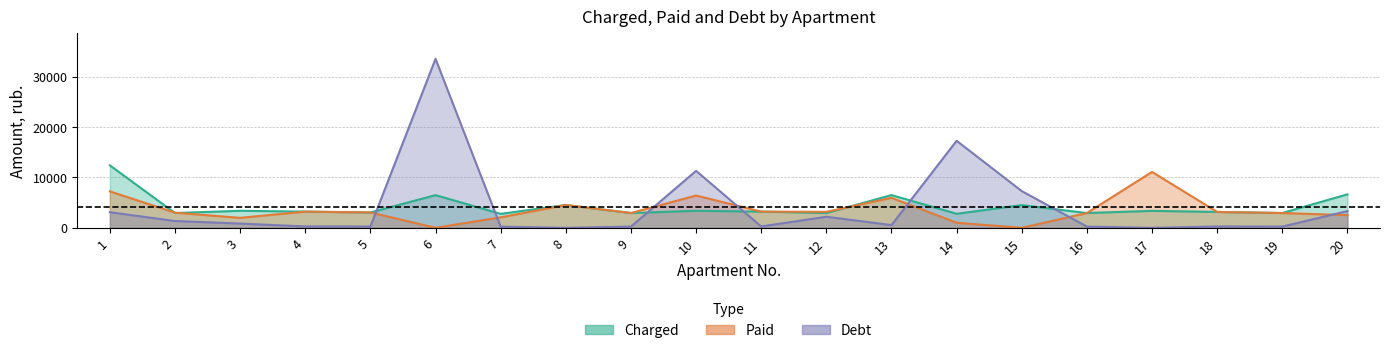

What is the difference between the second highest and second lowest values in the debt series?

17255.4